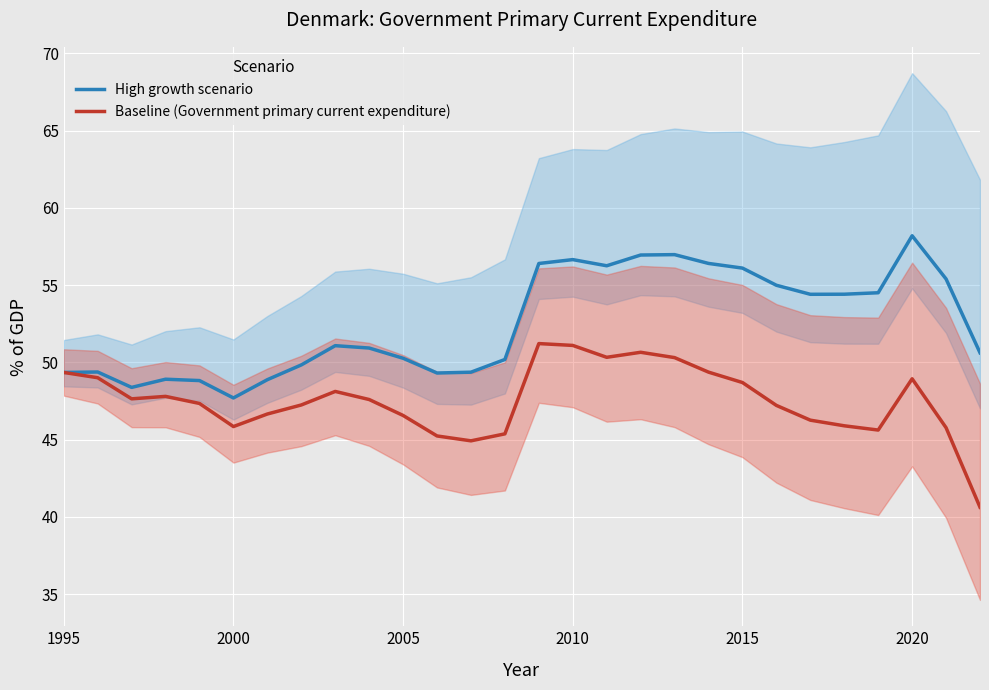

Rank the series by their maximum value, from highest to lowest.

High growth scenario, Baseline (Government primary current expenditure)